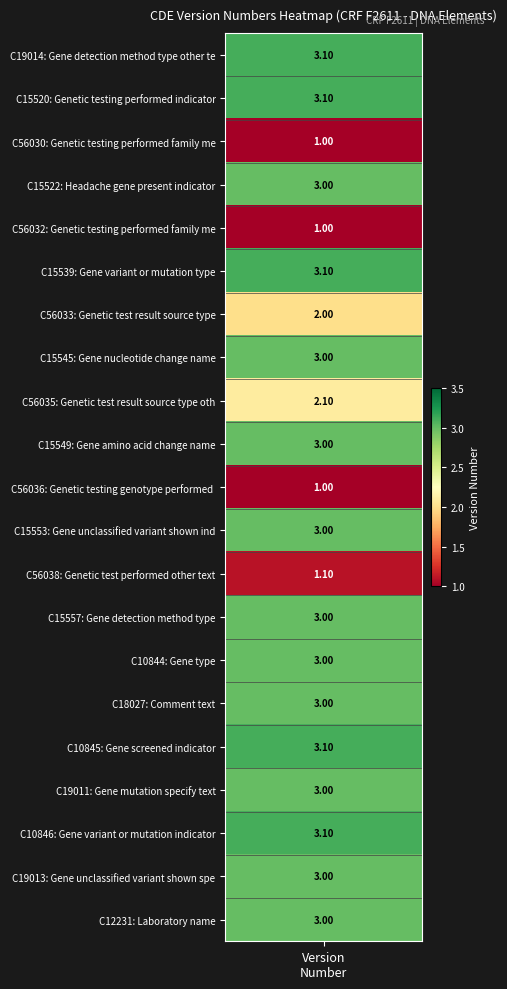

What is the minimum value shown in the chart?

1.0